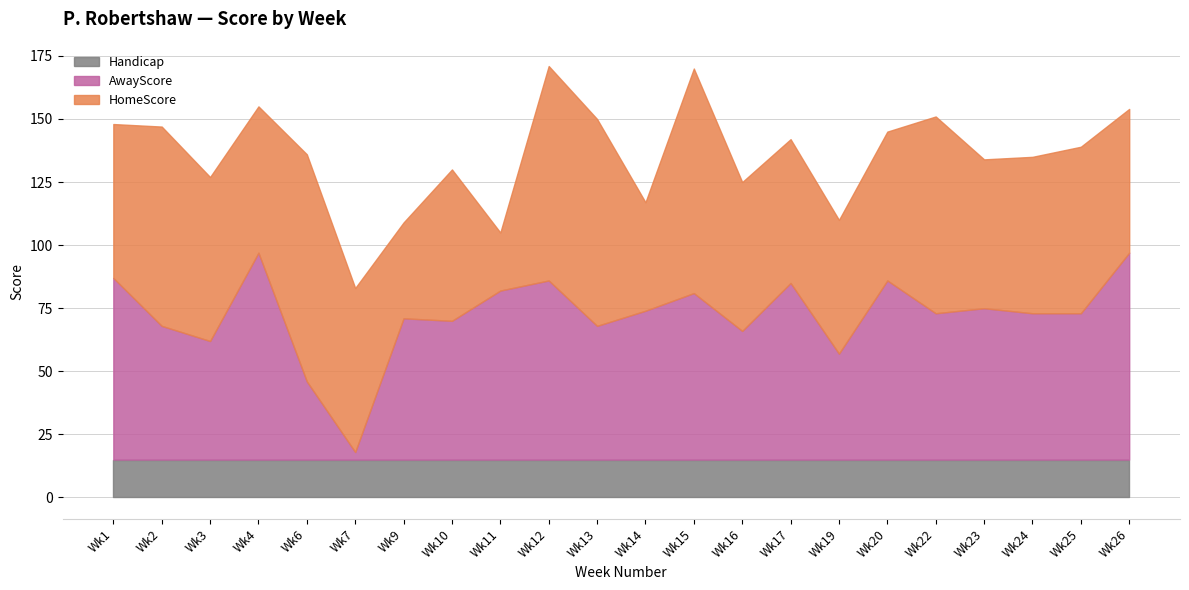

What is the highest value of the HomeScore series?

90